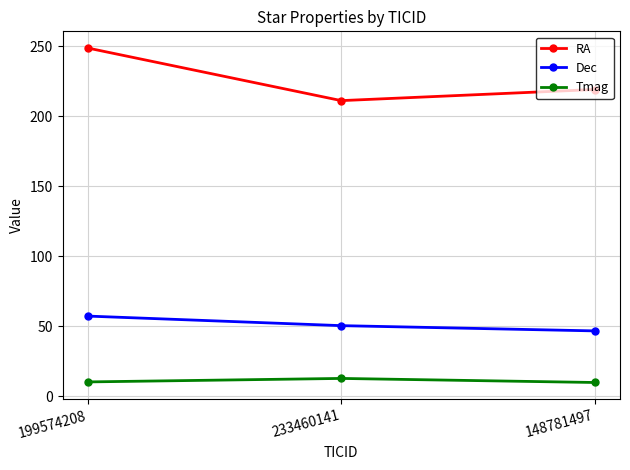

What are all the series names shown in the legend?

RA, Dec, Tmag